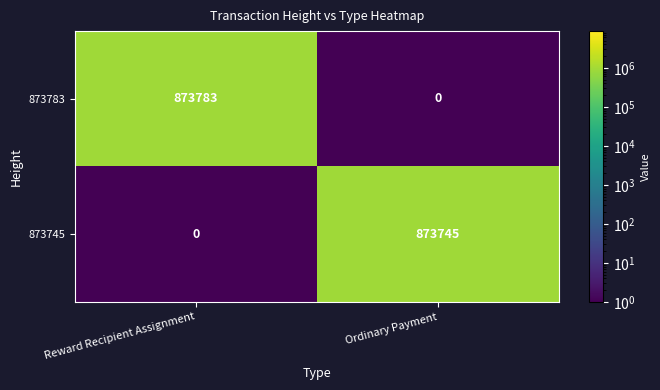

Reading left to right, what are all the values shown in this chart?

873783: 873783	0
873745: 0	873745